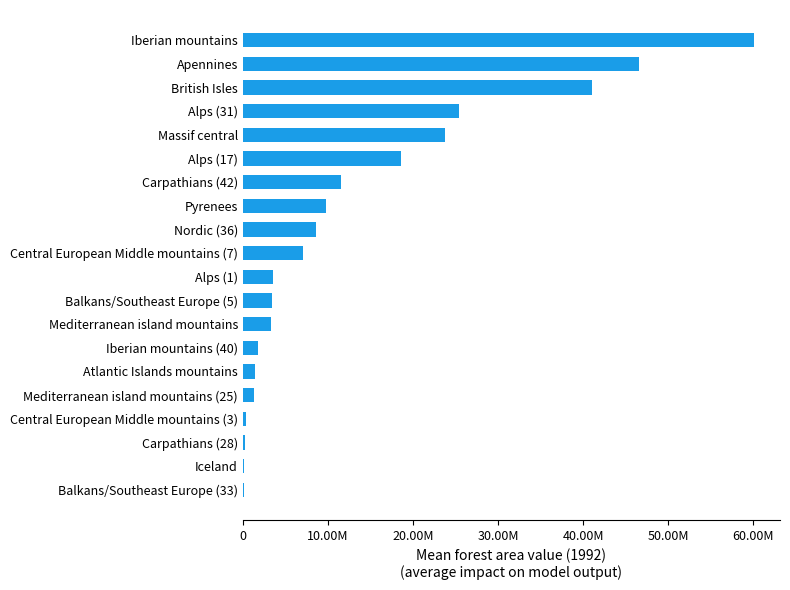

List the labels in order of value, largest first.

Iberian mountains, Apennines, British Isles, Alps (31), Massif central, Alps (17), Carpathians (42), Pyrenees, Nordic (36), Central European Middle mountains (7), Alps (1), Balkans/Southeast Europe (5), Mediterranean island mountains, Iberian mountains (40), Atlantic Islands mountains, Mediterranean island mountains (25), Central European Middle mountains (3), Carpathians (28), Iceland, Balkans/Southeast Europe (33)